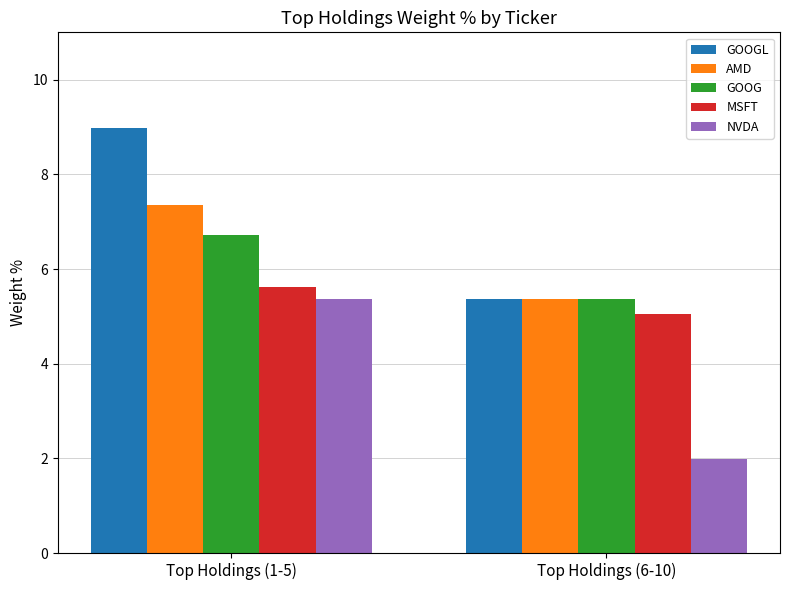

What is the sum of all NVDA values?

7.4